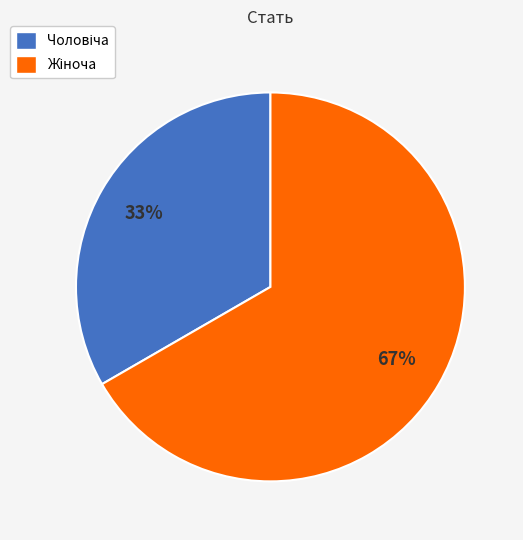

Is there a majority slice in this chart?

Yes